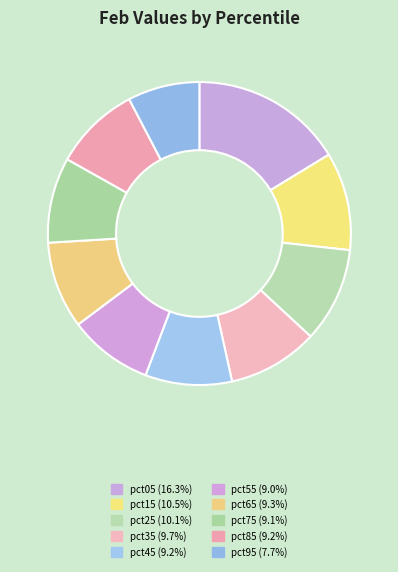

Count the number of slices in the pie.

10